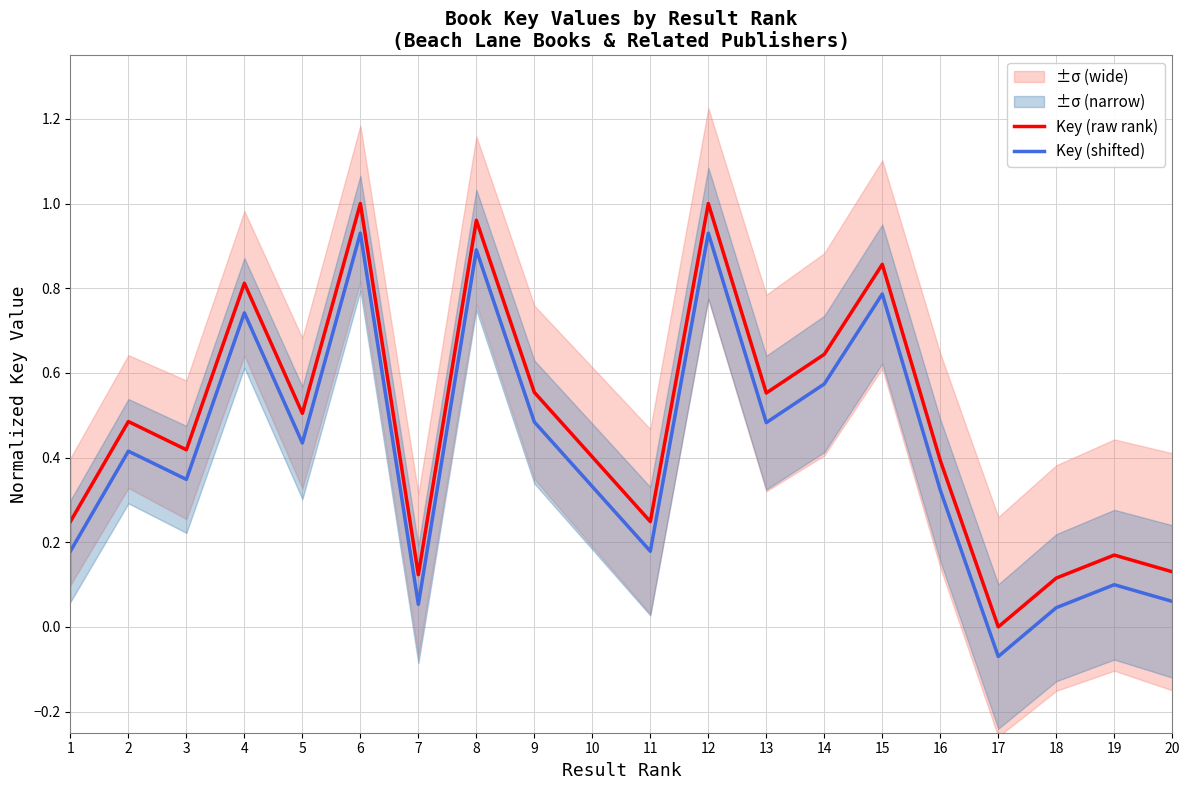

The value of Key (raw rank) at 10 is 0.2. True or false?

False